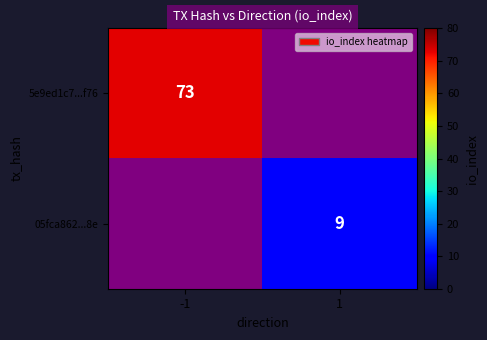

Between 1 and -1, which is larger?

-1